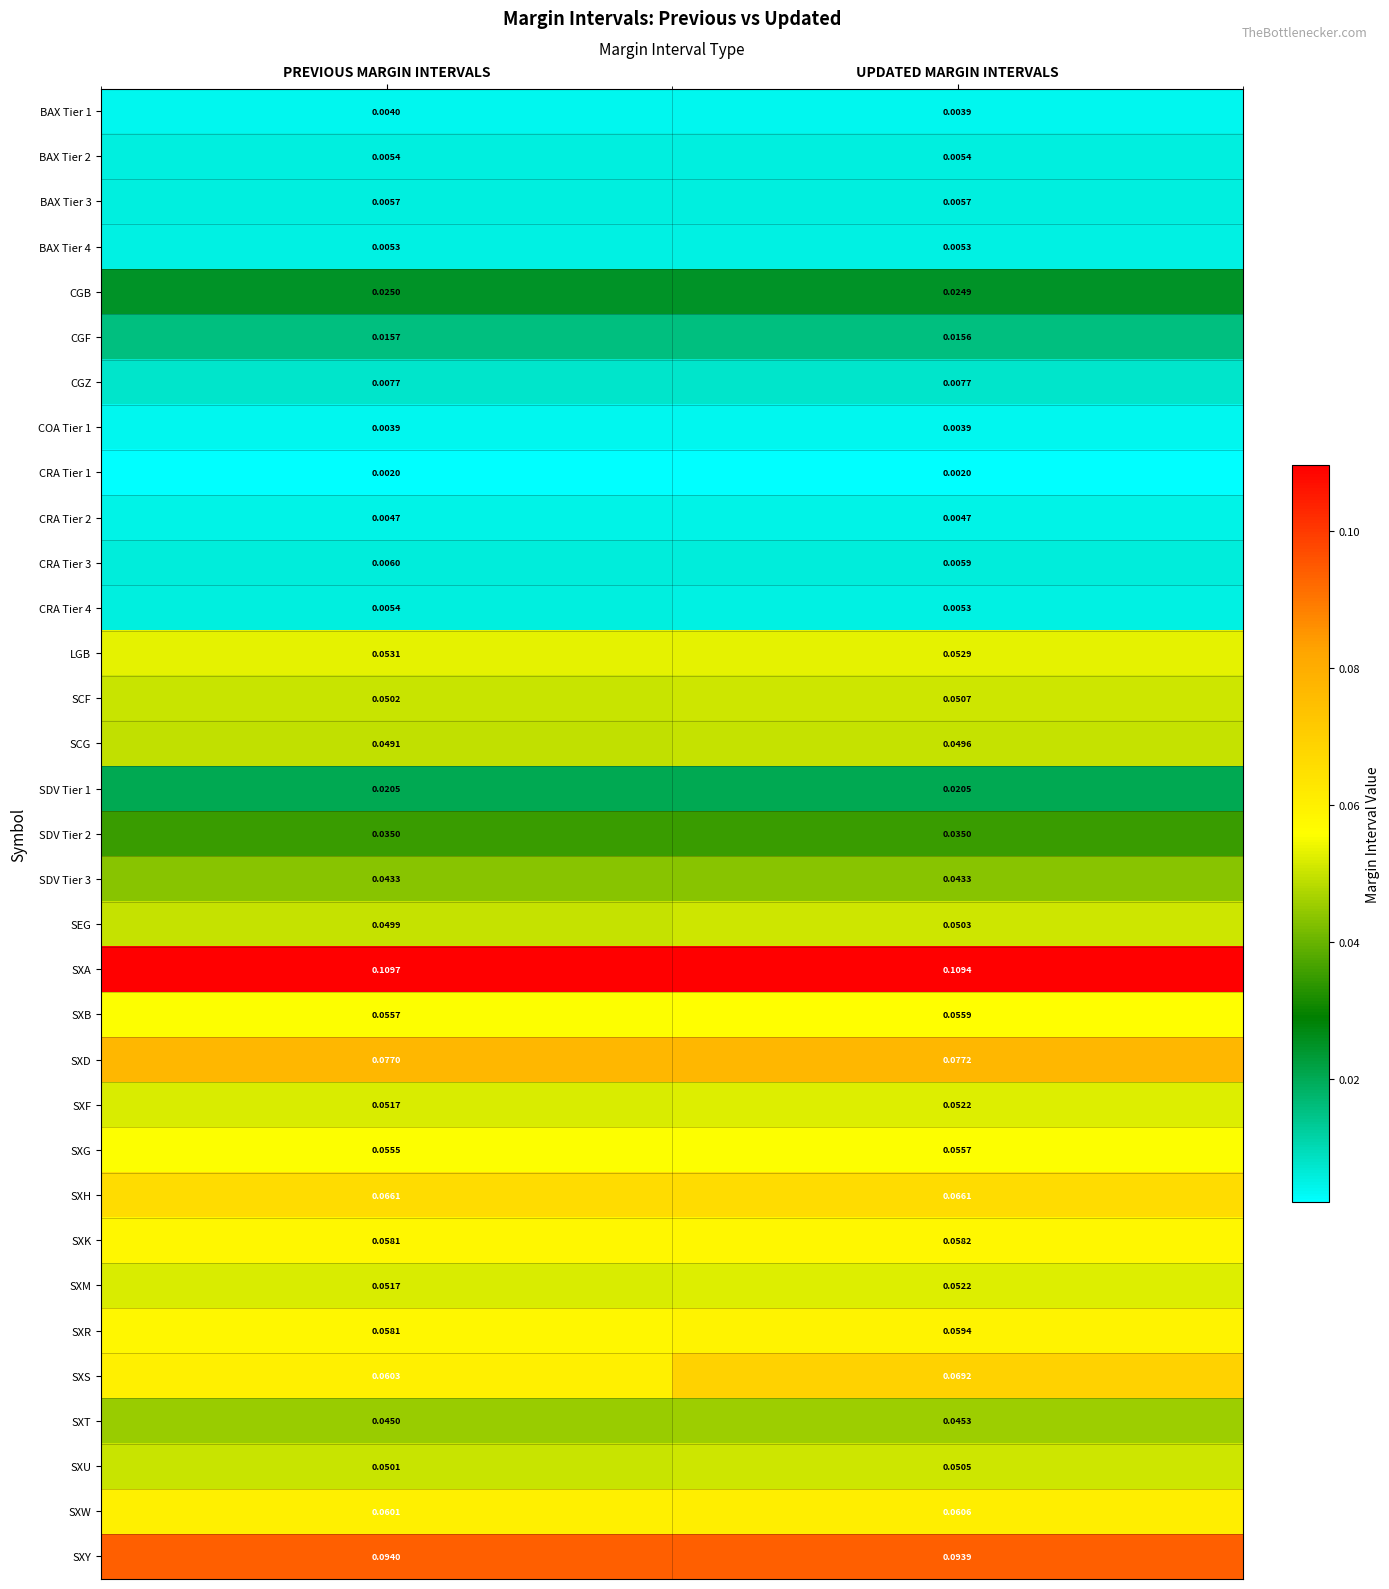

Which category has the highest value in the CRA Tier 3 series?

PREVIOUS MARGIN INTERVALS